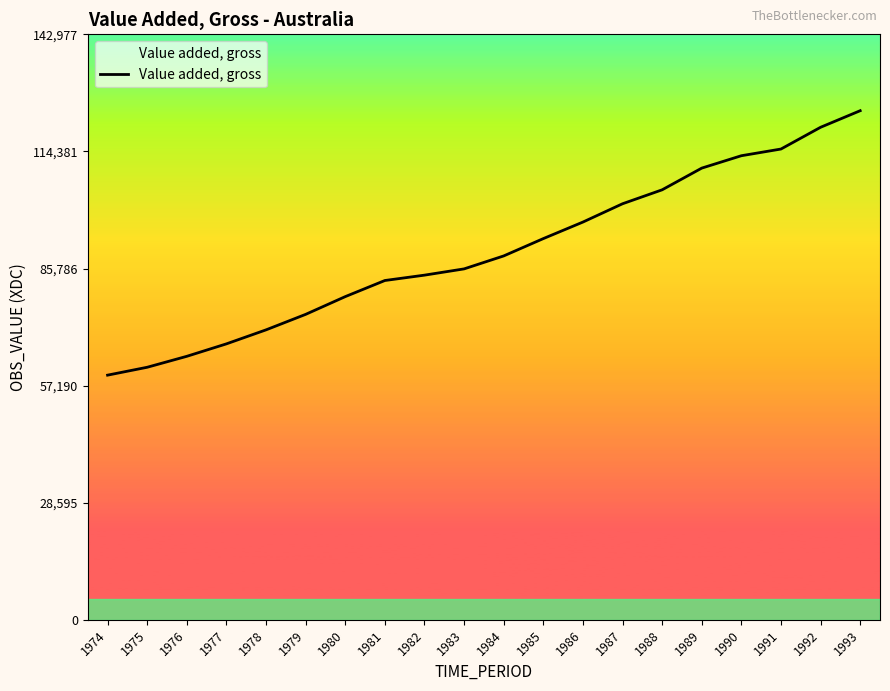

True or false: the data shows 105978 at 1979.

False